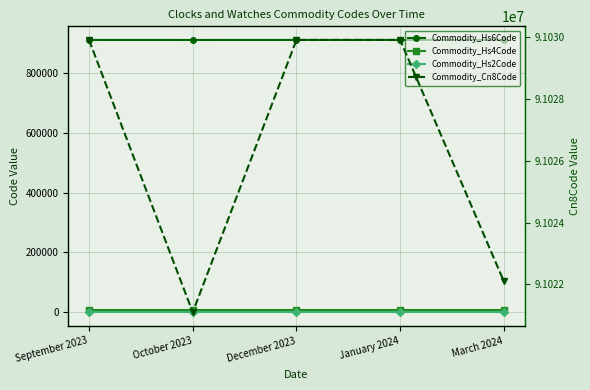

True or false: Commodity_Hs2Code has more than 0 points higher than both neighbors.

False